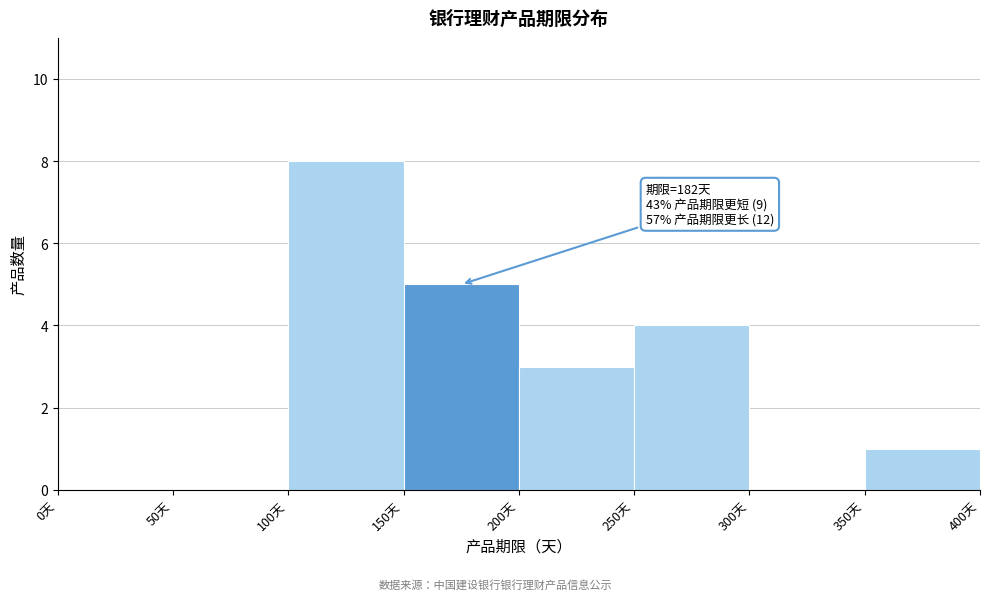

Over which range of the x-axis is the bar tallest?

100 to 150